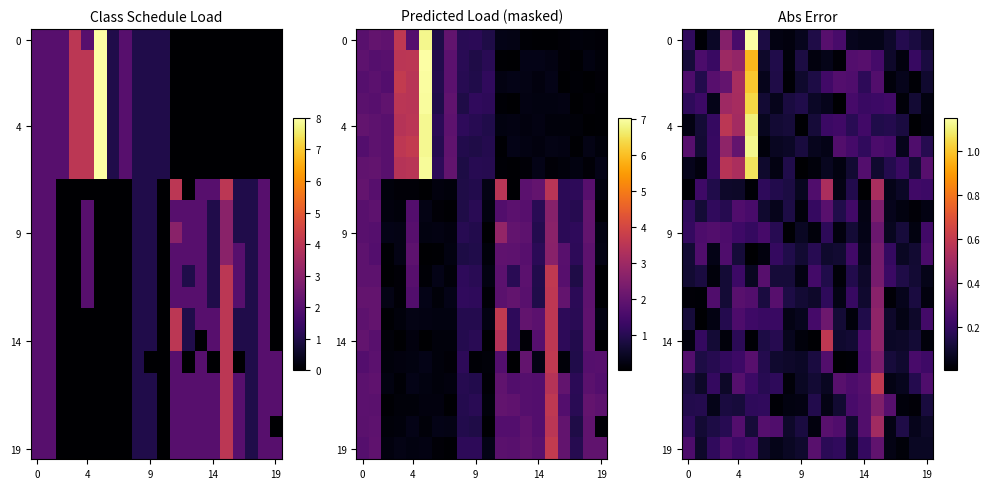

Between 16 and 14, which is larger?

16